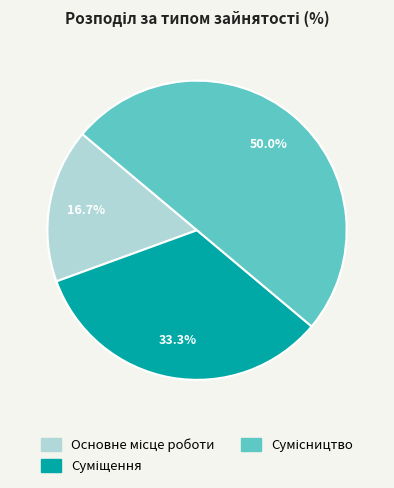

What is the total percentage of Основне місце роботи and Суміщення?

50.0%